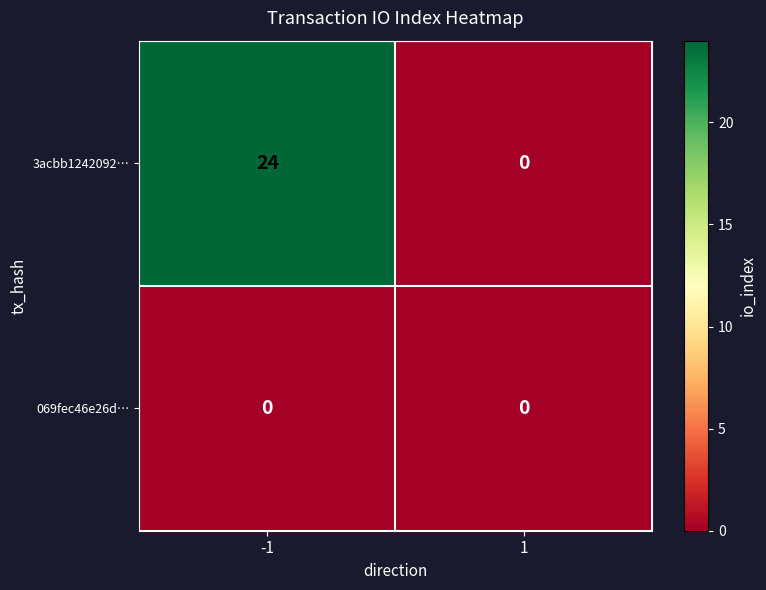

What is the greatest value displayed?

24